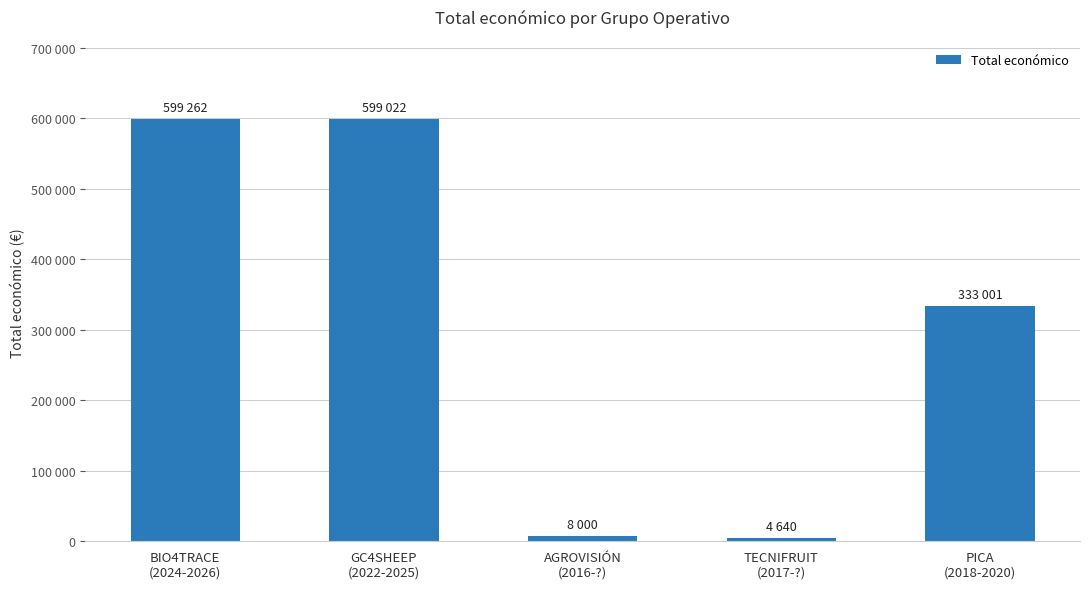

What position from the right is TECNIFRUIT
(2017-?)?

2